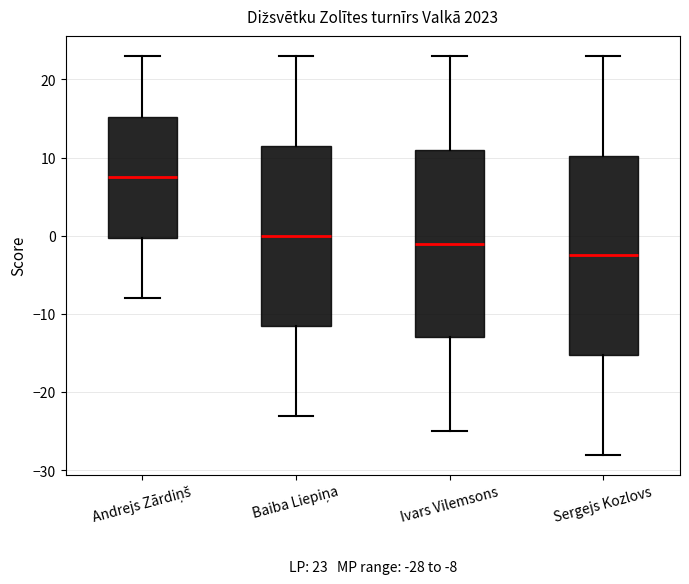

Which box's median line is the lowest?

Sergejs Kozlovs